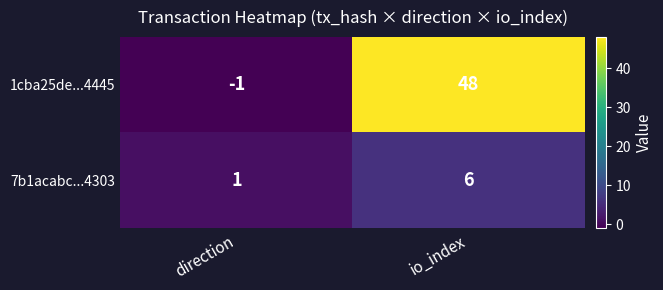

The 1cba25de...4445 series shows -1 at direction. True or false?

True